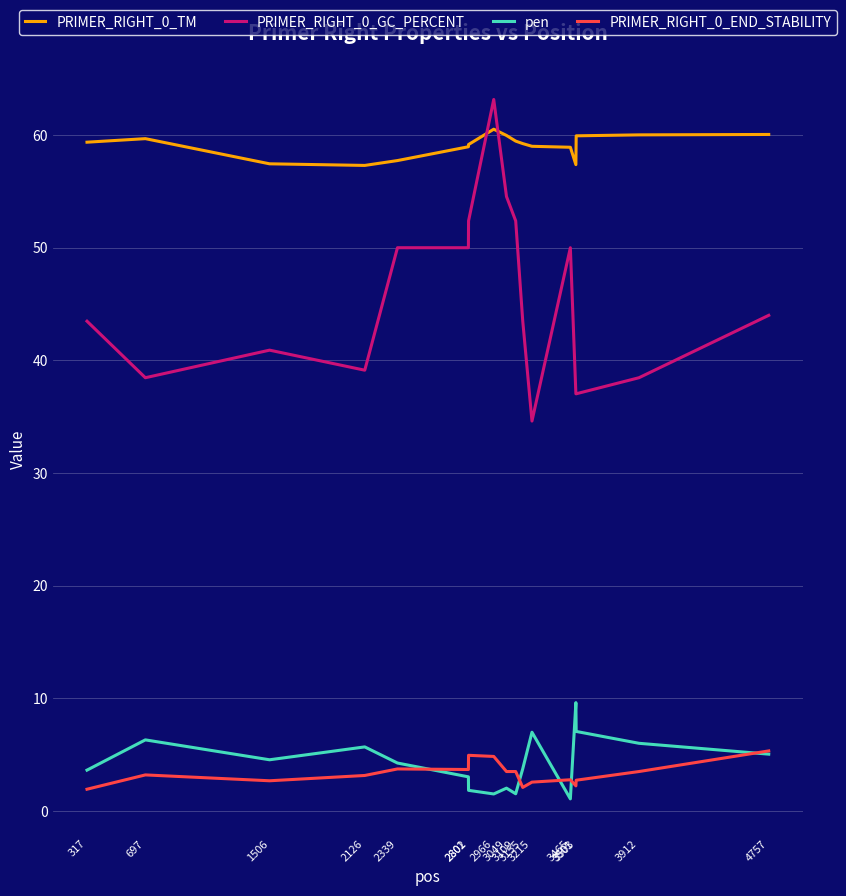

What is the maximum value shown in the chart?

63.2